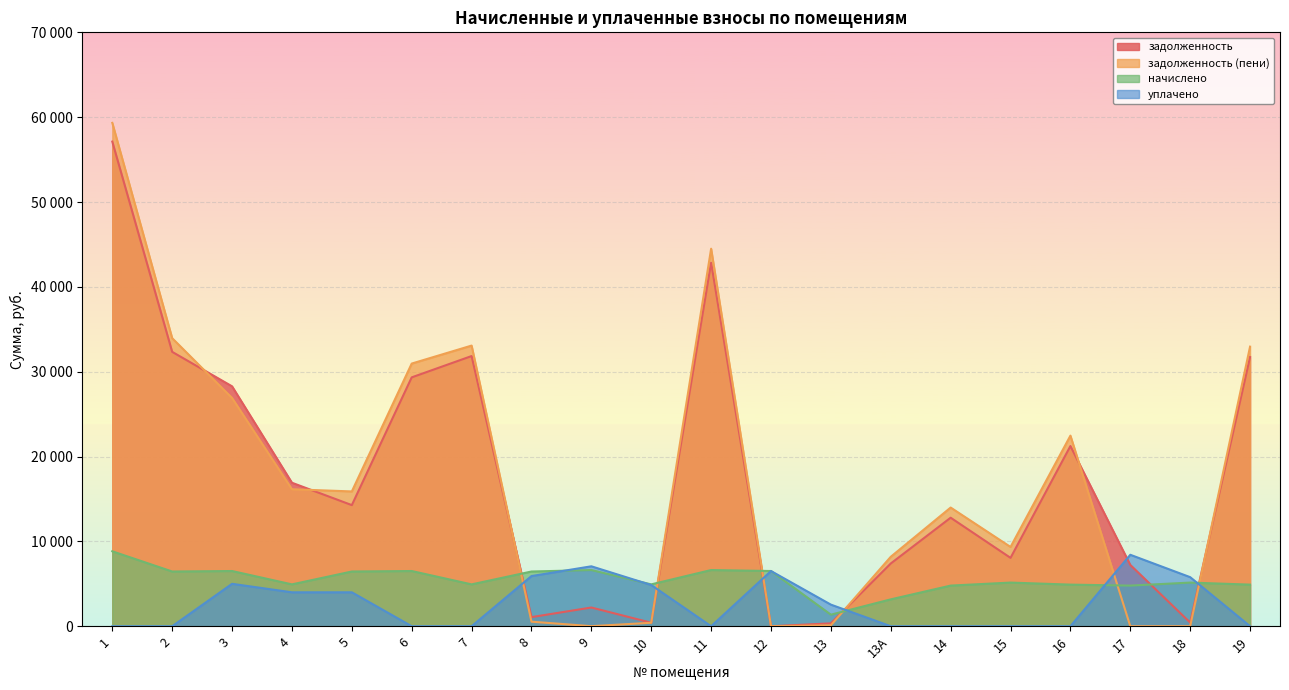

What is the average value of the уплачено series?

2704.8